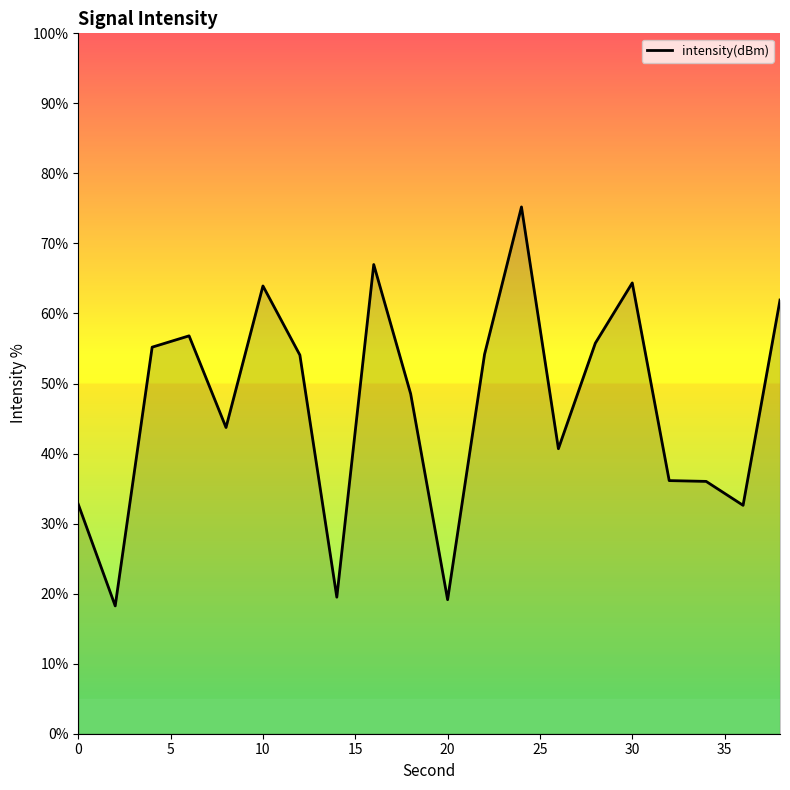

What is the sum of all values?

935.8